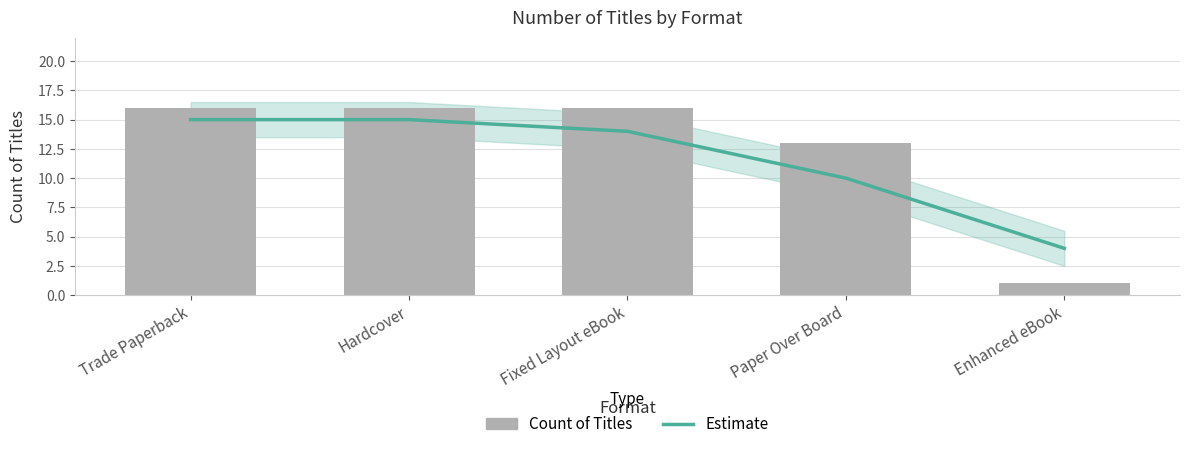

List the series in order of their overall mean, lowest first.

Estimate, Count of Titles